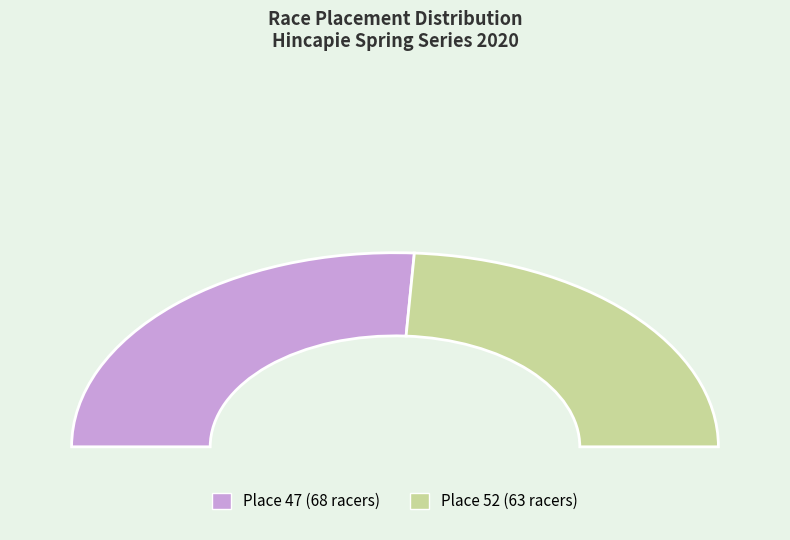

Count the number of slices in the pie.

2